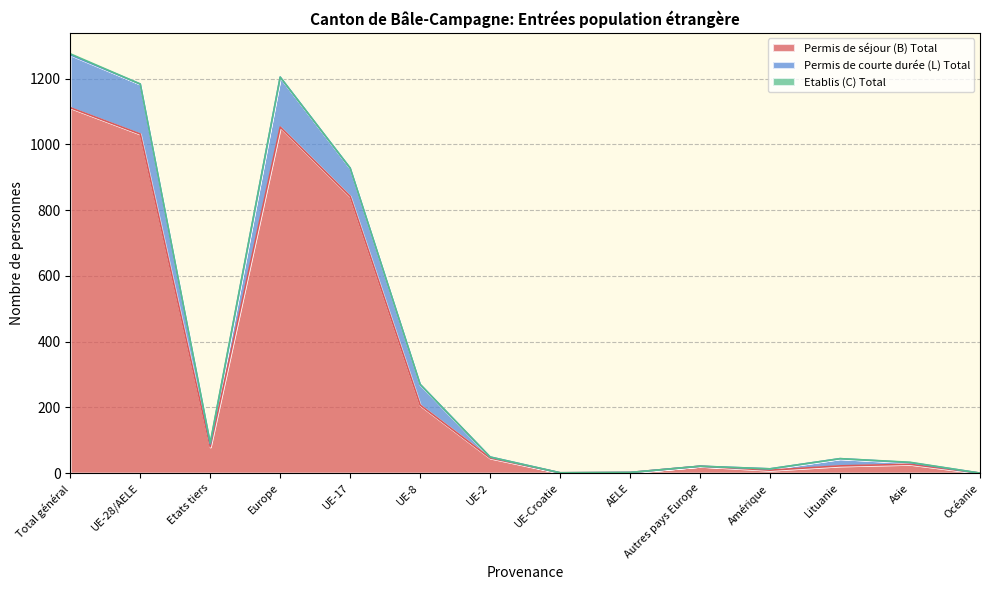

Which category has the highest value in the Permis de séjour (B) Total series?

Total général